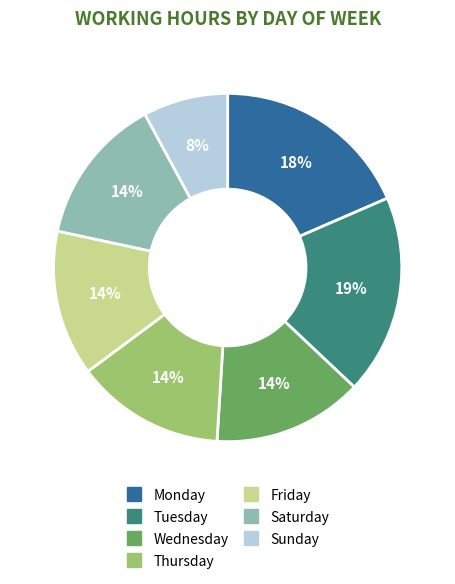

Does any single category account for the majority?

No